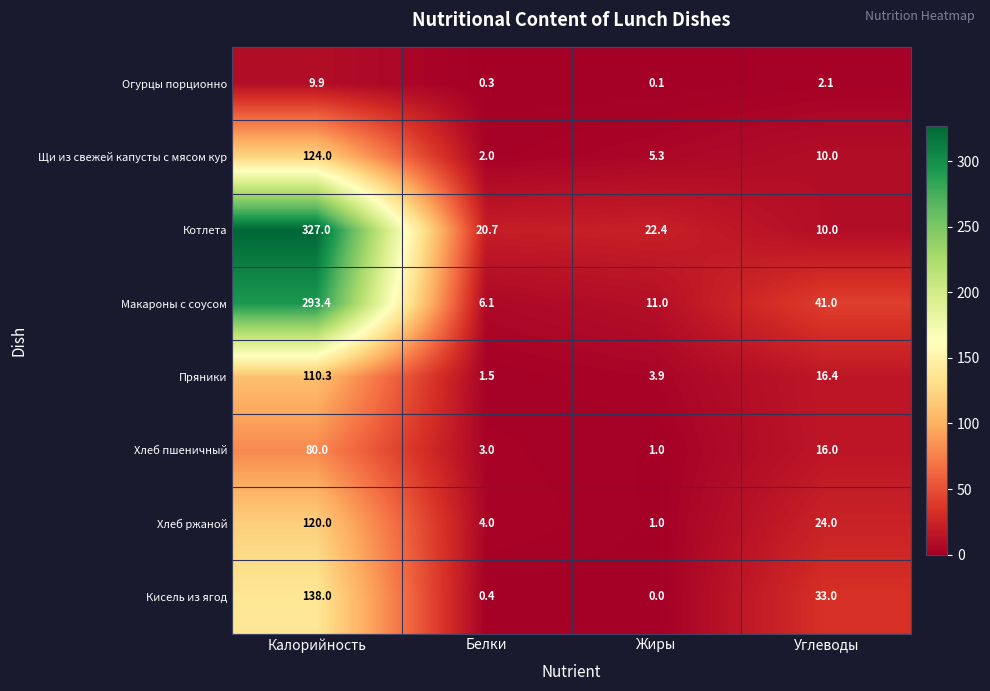

Read the Пряники value at Белки.

1.5